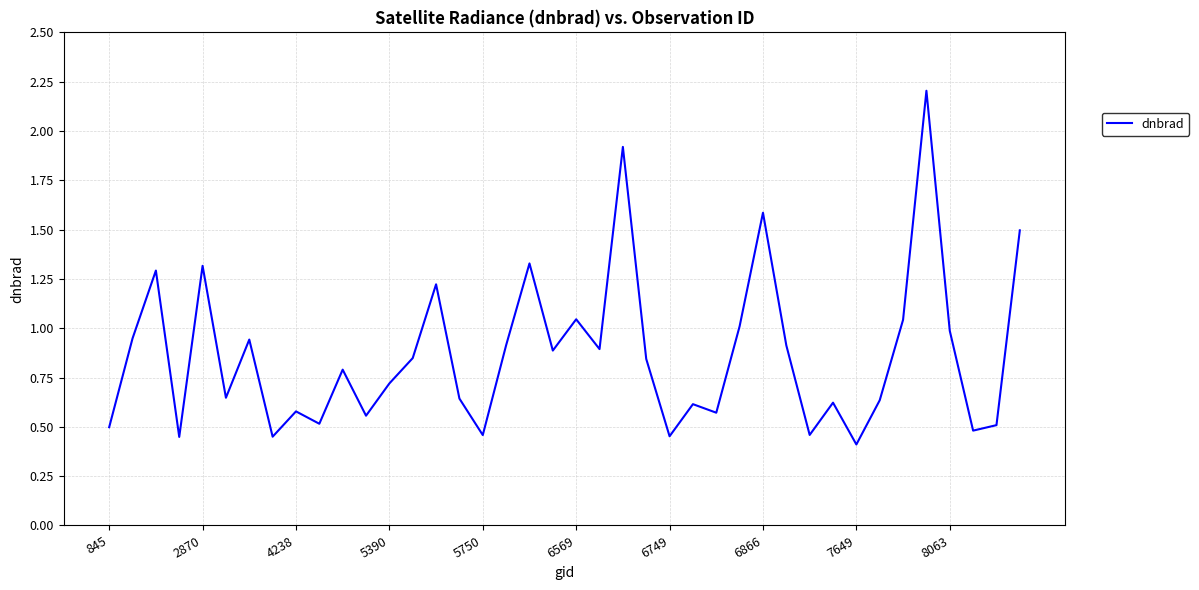

What is the greatest value displayed?

2.2